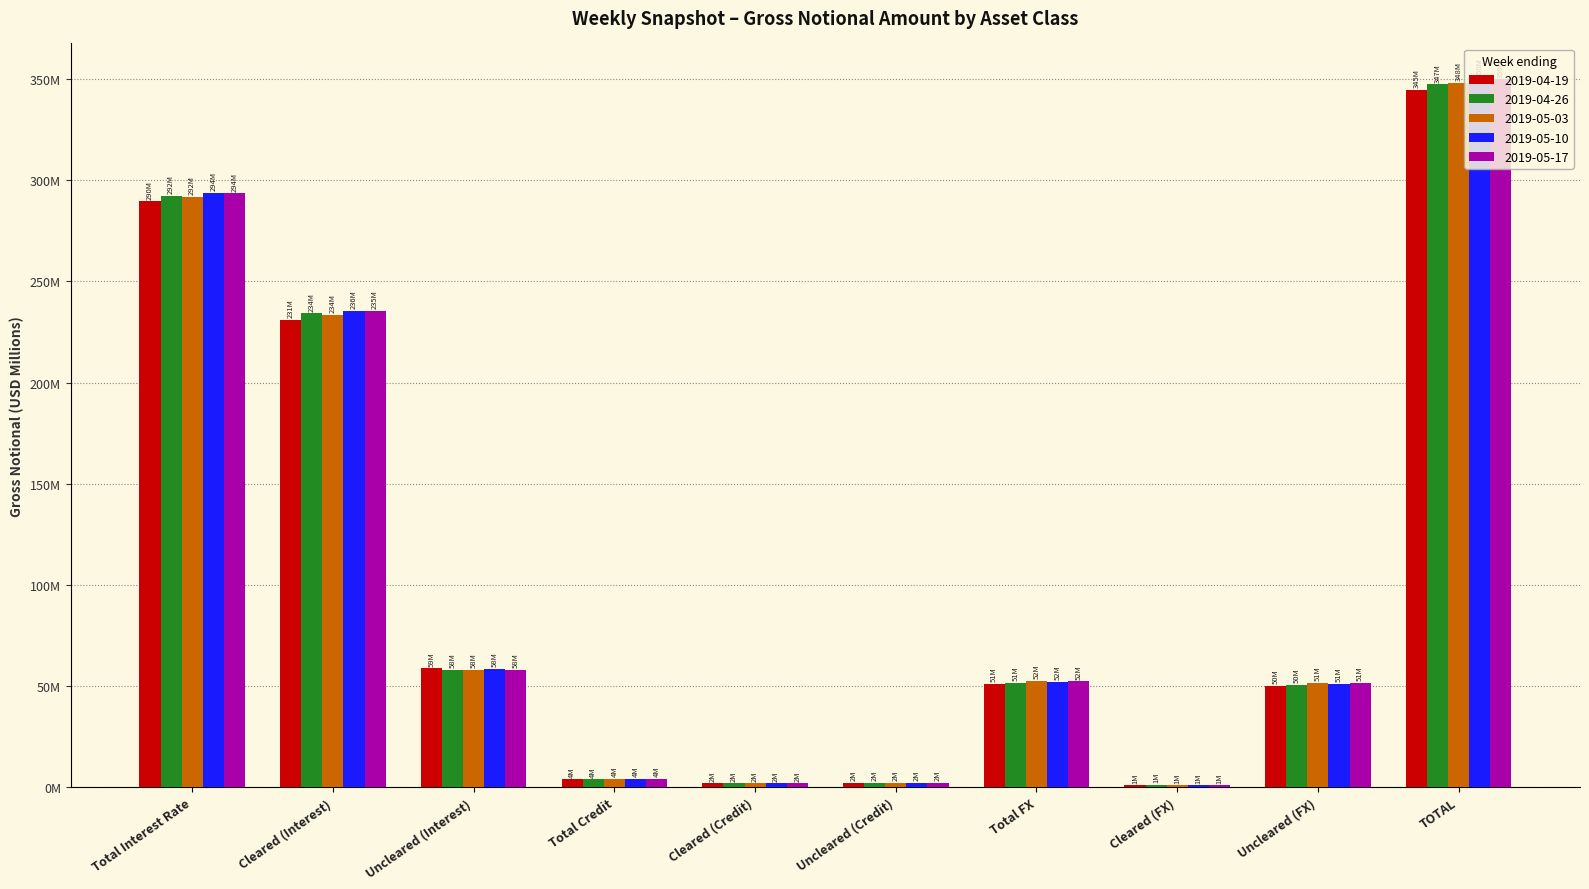

Is the value of 2019-04-26 at TOTAL greater than the value of 2019-05-17 at TOTAL?

No